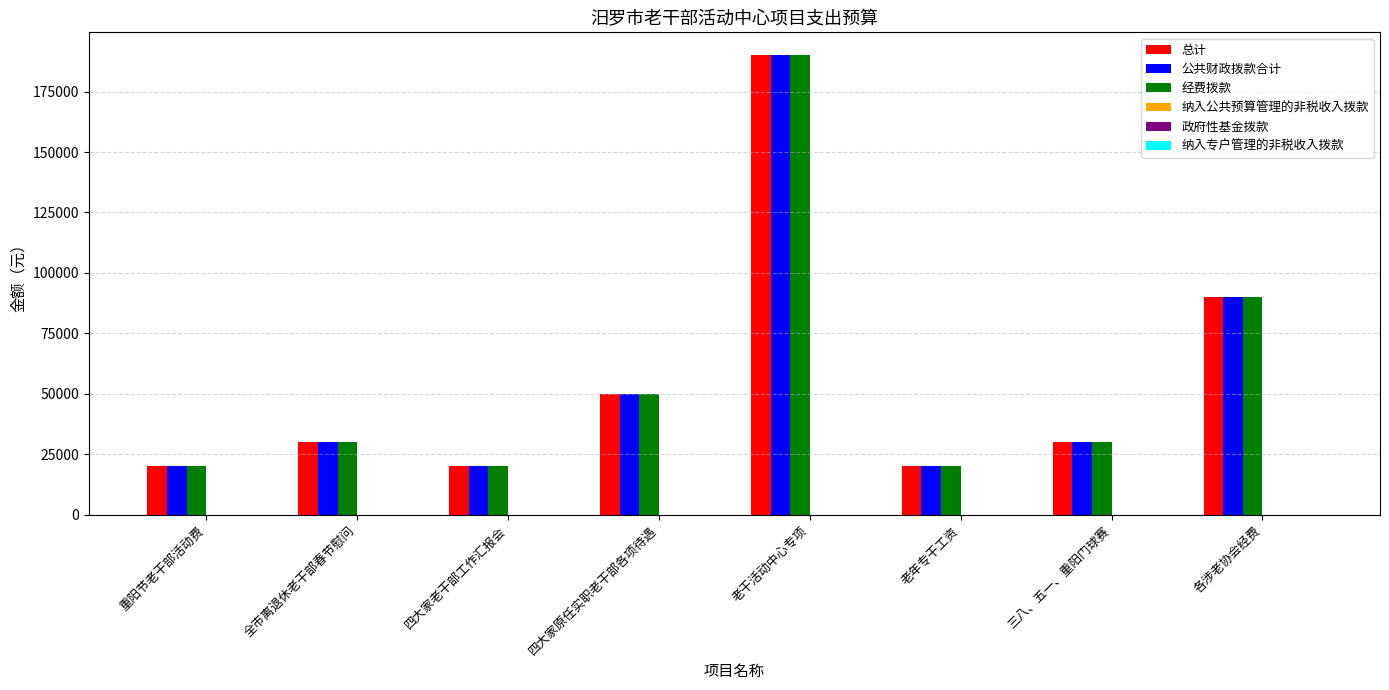

The value of 总计 at 各涉老协会经费 is 90000. True or false?

True